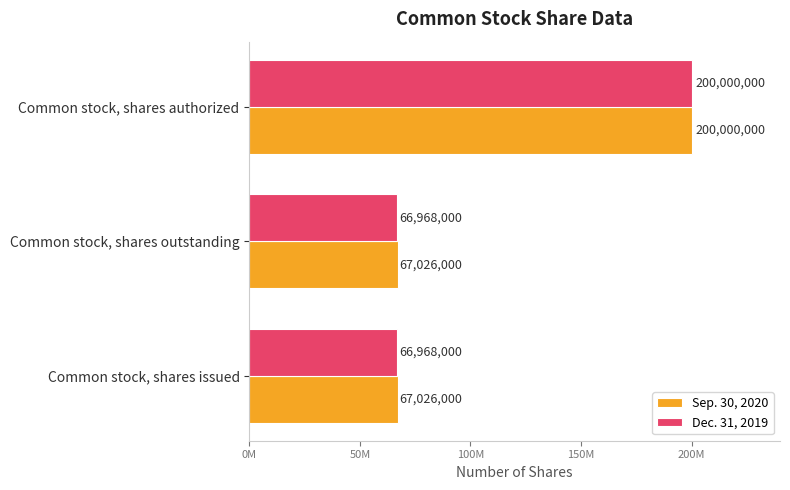

What position from the left is Common stock, shares authorized?

3